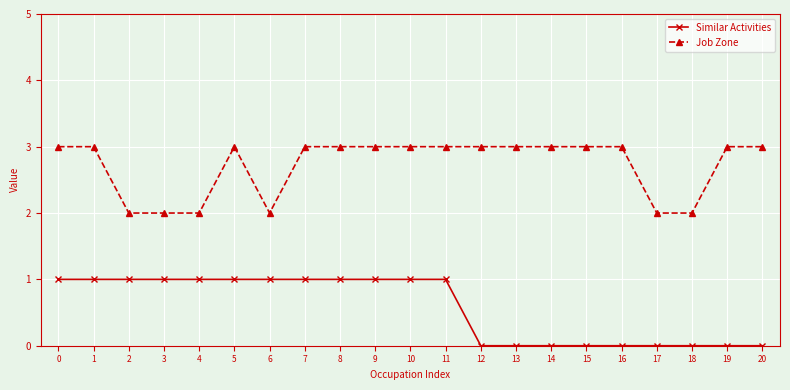

Does the chart have visible grid lines?

Yes